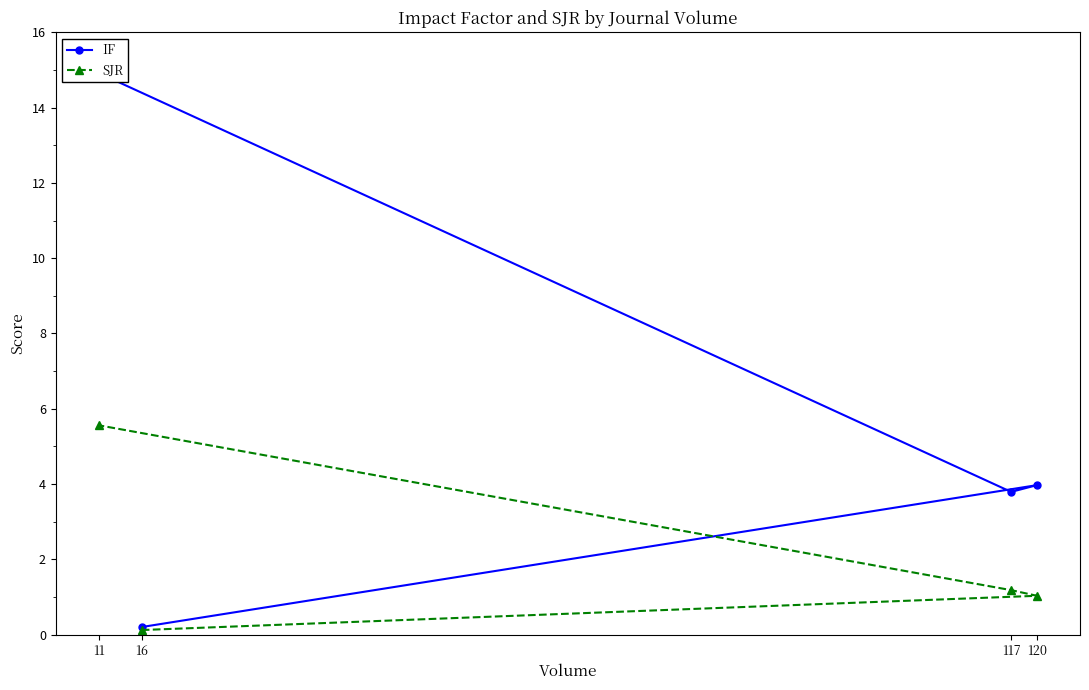

What is the highest value of the SJR series?

5.6